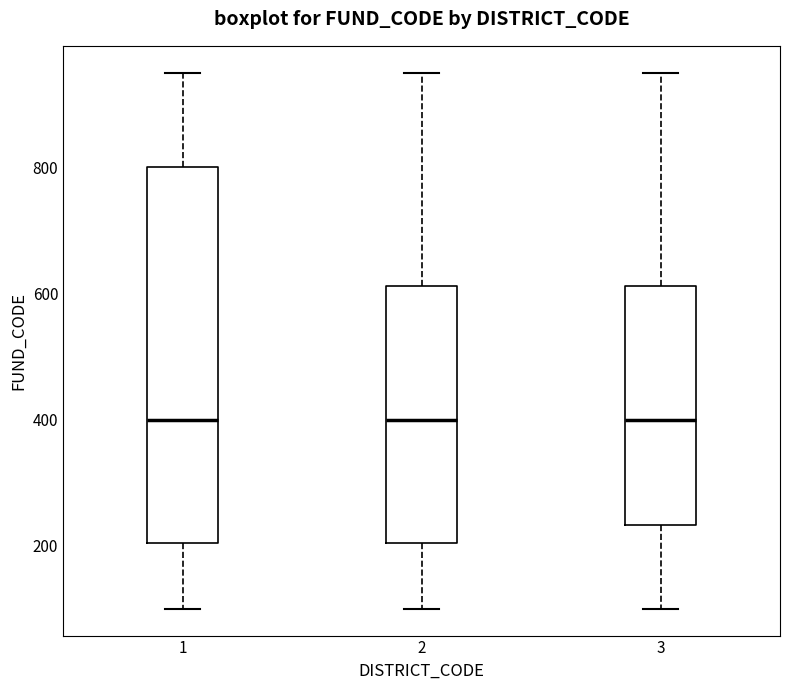

Which box is the tallest, from its lower edge to its upper edge?

1